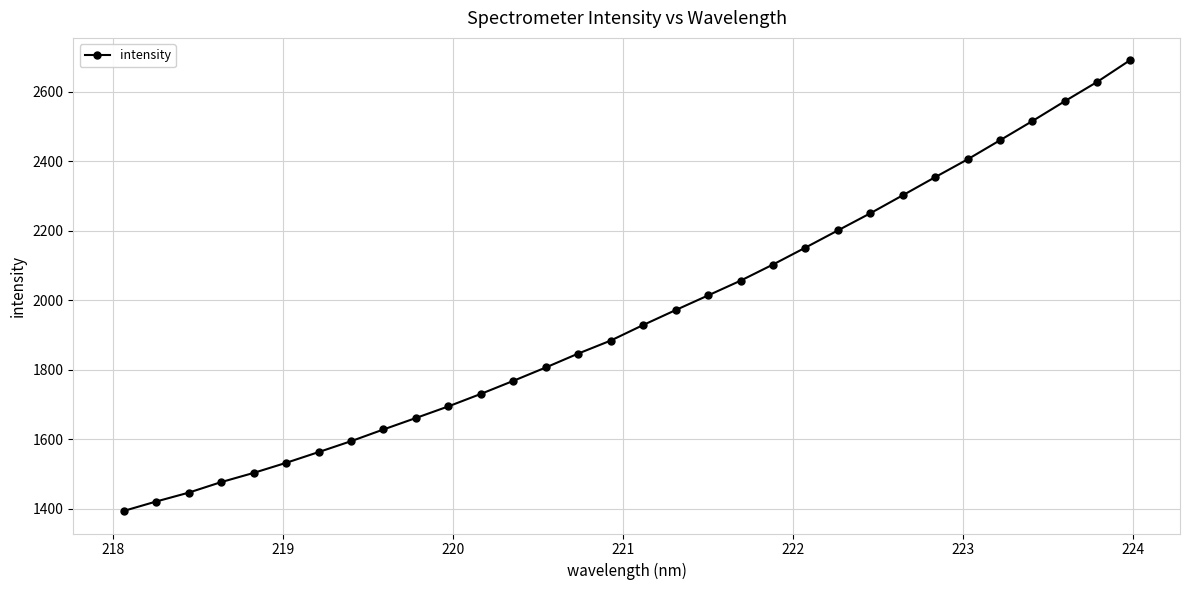

What is the value of the 4th point from the left?

1476.5